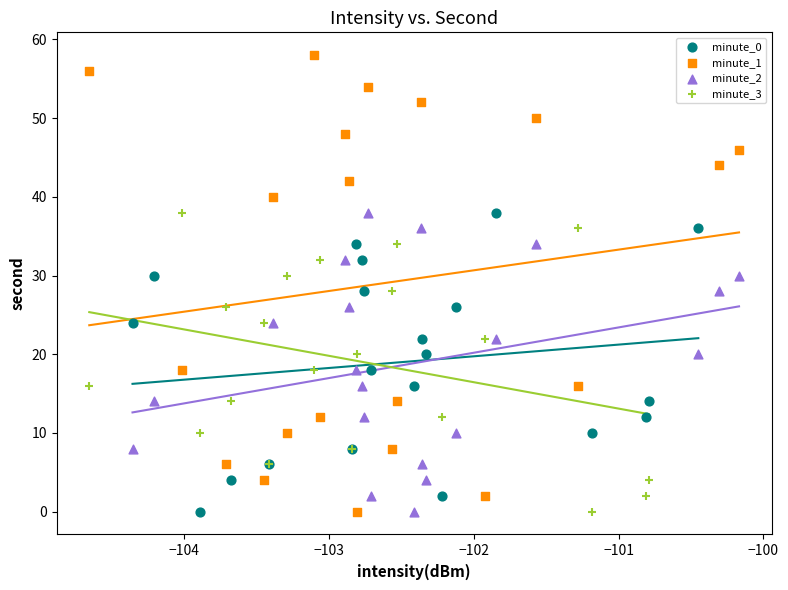

Which series contains the highest Y value?

minute_1